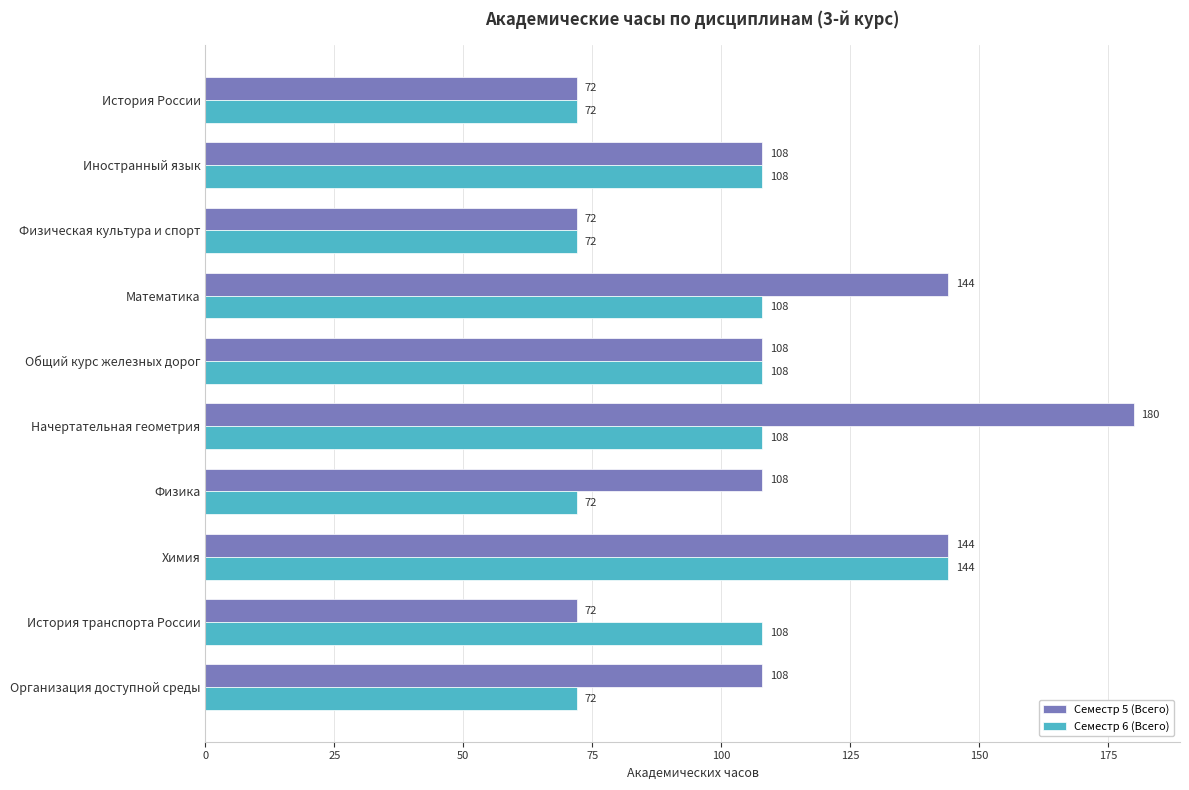

What is the average value of the Семестр 6 (Всего) series?

97